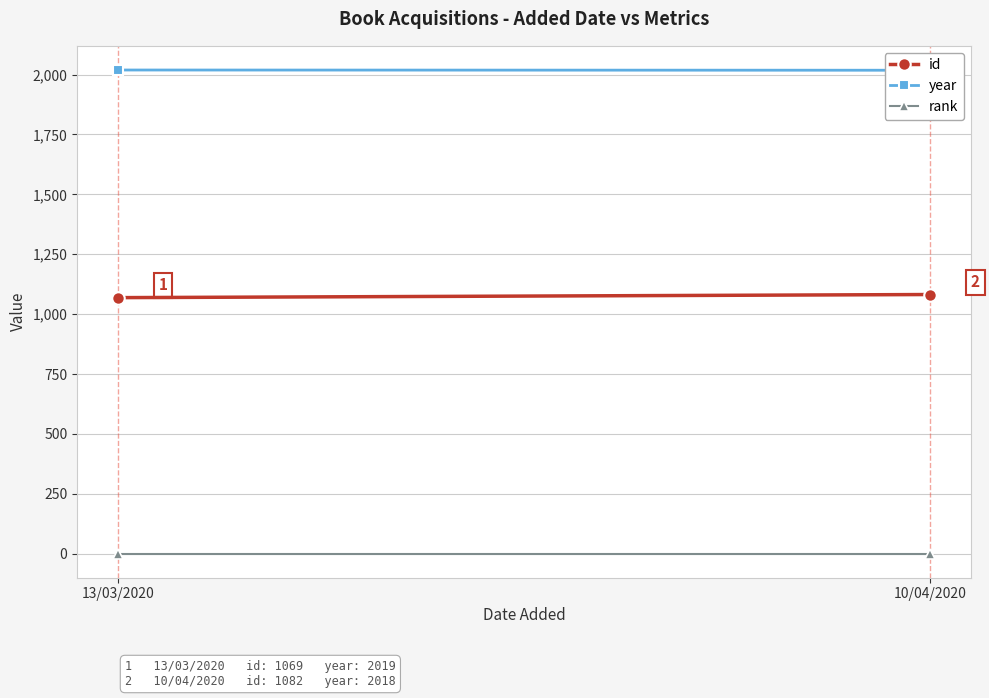

Reading left to right, transcribe all the data shown in this chart.

id: 1069	1082
year: 2019	2018
rank: 1	1